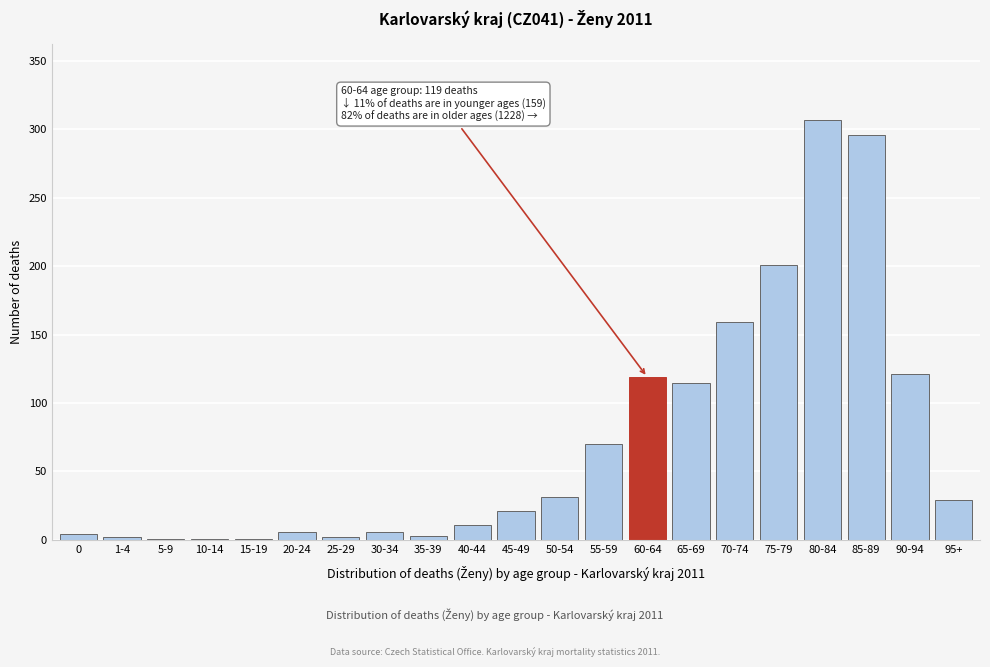

True or false: the data shows 115 at 65-69.

True